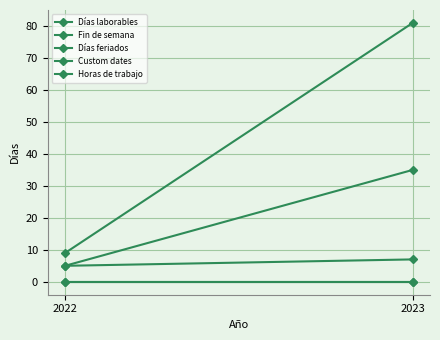

Reading left to right, extract all data points from this chart.

Días laborables: 2022=9	2023=81
Fin de semana: 2022=5	2023=35
Días feriados: 2022=5	2023=7
Custom dates: 2022=0	2023=0
Horas de trabajo: 2022=0	2023=0